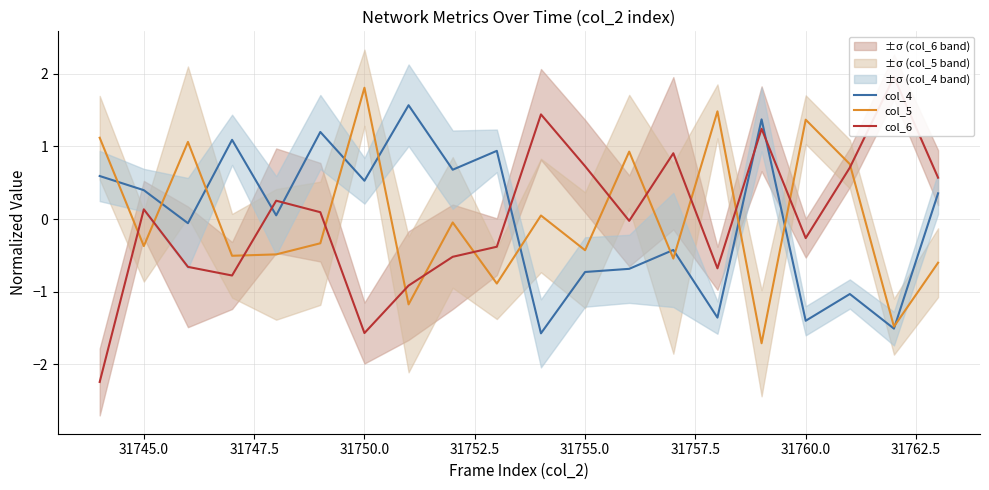

The value of col_4 at 31750.0 is 0.2. True or false?

False